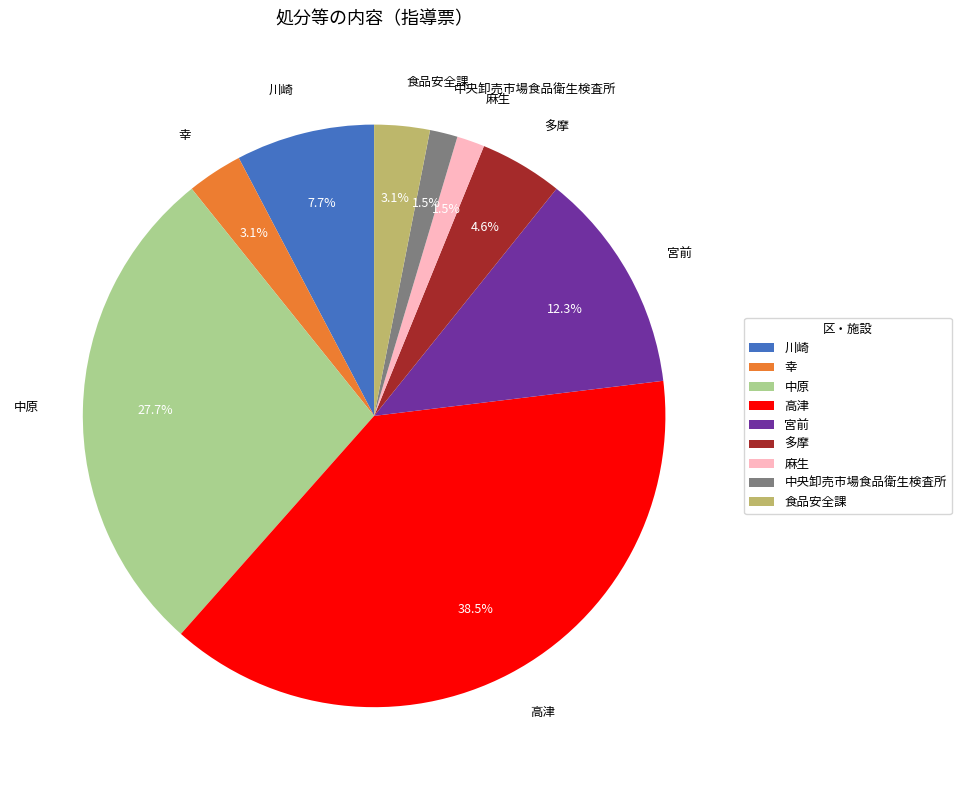

Which has a higher value, 食品安全課 or 川崎?

川崎